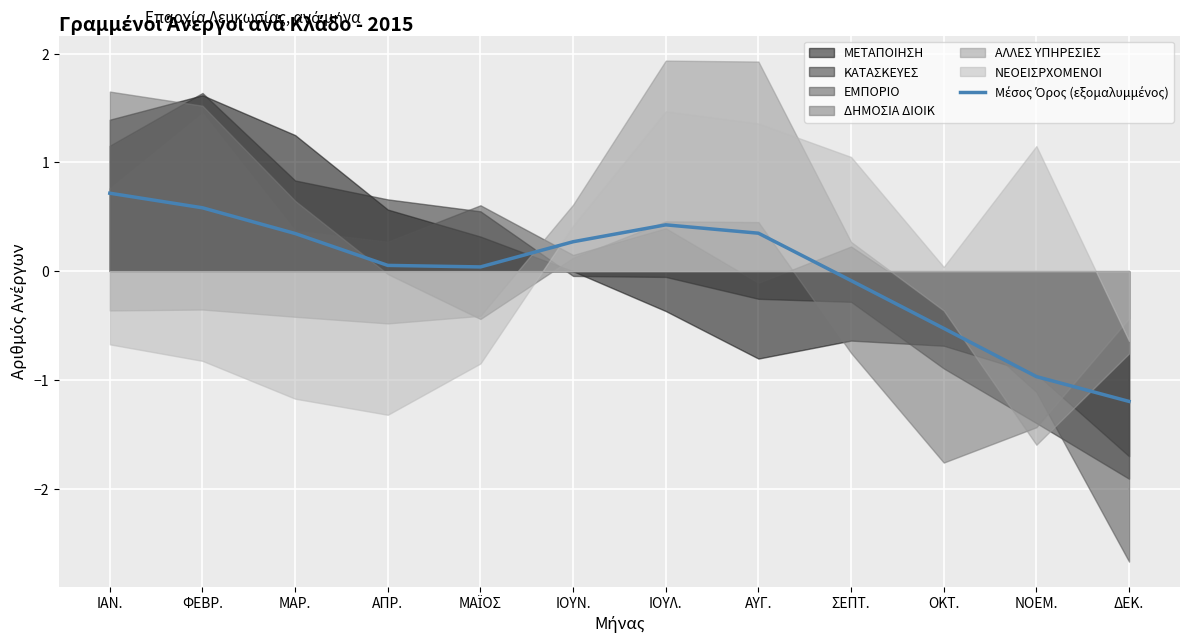

What is the change in value from ΙΑΝ. to ΙΟΥΝ.?

-0.4